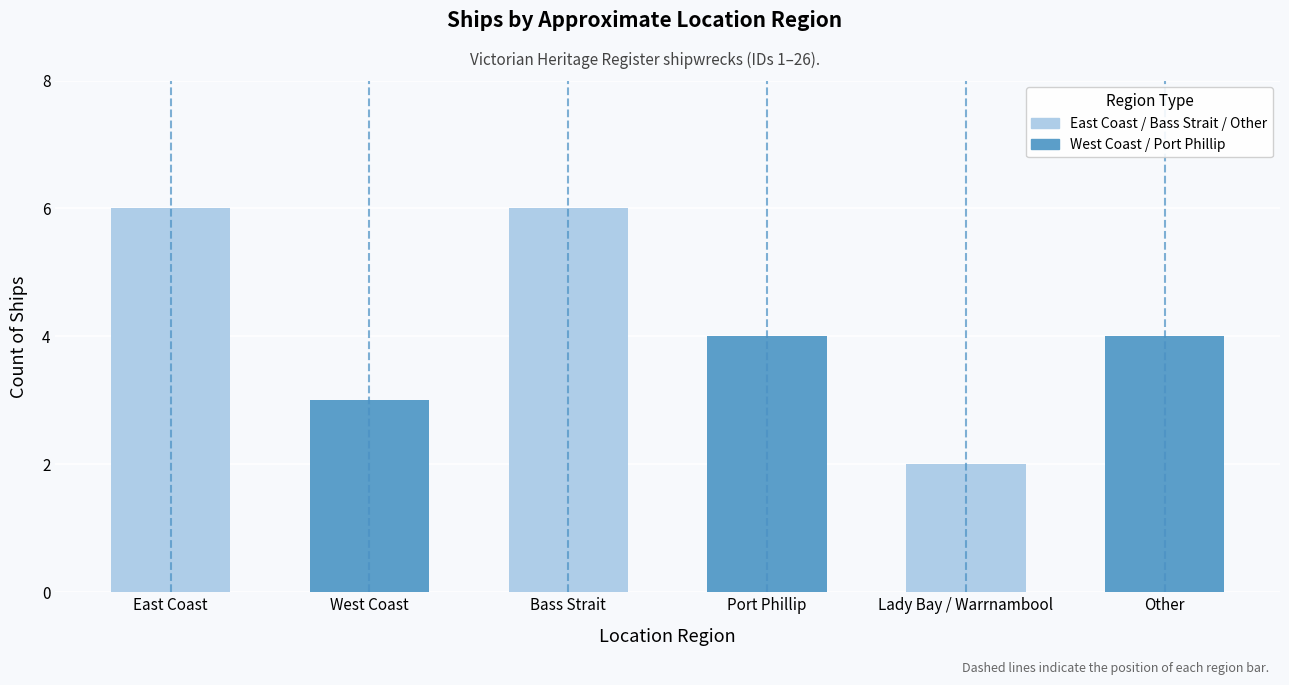

What is the label of the 5th bar from the right?

West Coast